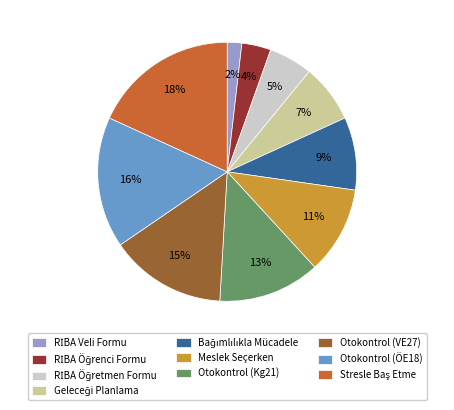

To the nearest percent, what is the difference between the Otokontrol (VE27) and Meslek Seçerken slice percentages?

4%